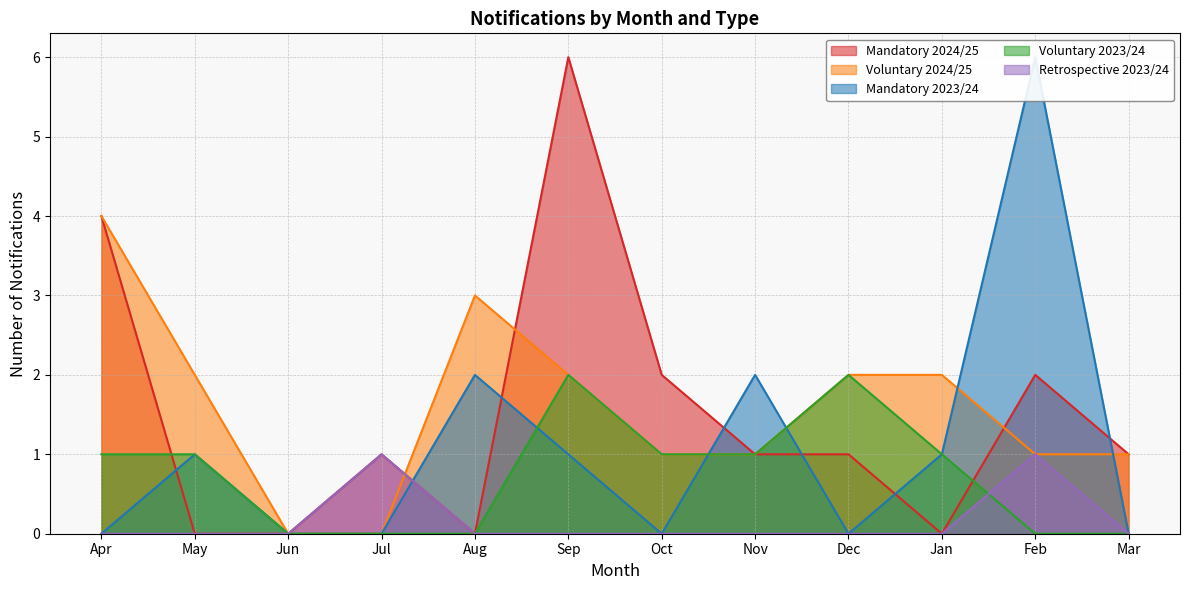

True or false: Voluntary 2023/24 and Voluntary 2024/25 cross at least once.

False